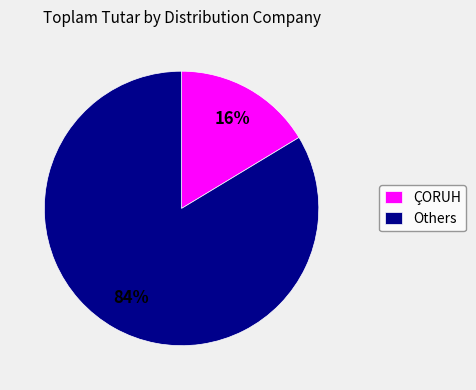

Between Others and ÇORUH, which is larger?

Others